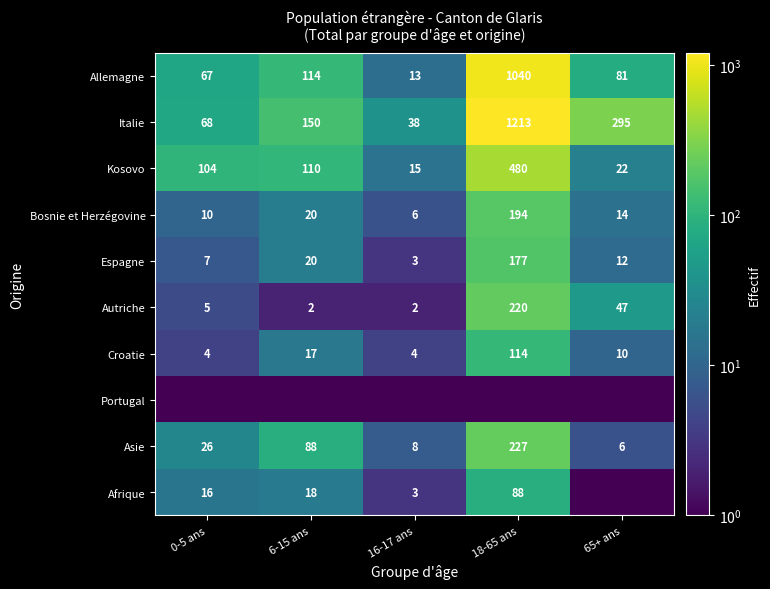

At which category is the sum across all series the highest?

18-65 ans